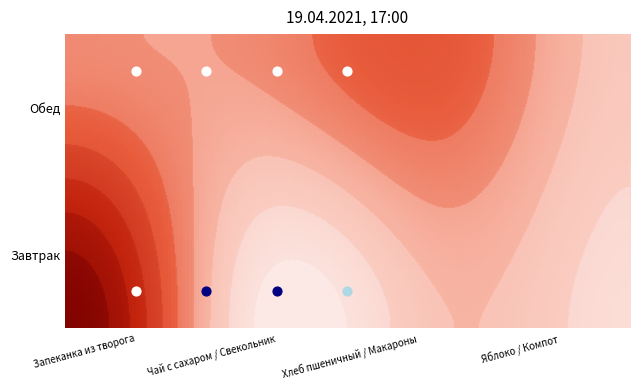

True or false: Завтрак has a value of 44.5 at 3.

True